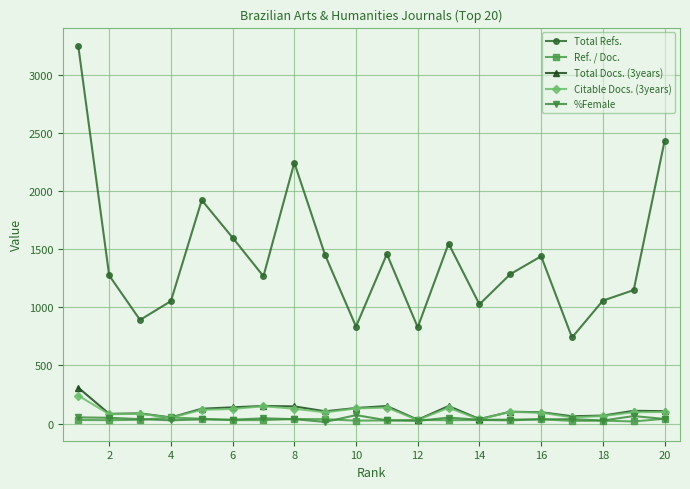

Which series has the widest spread of values?

Total Refs.